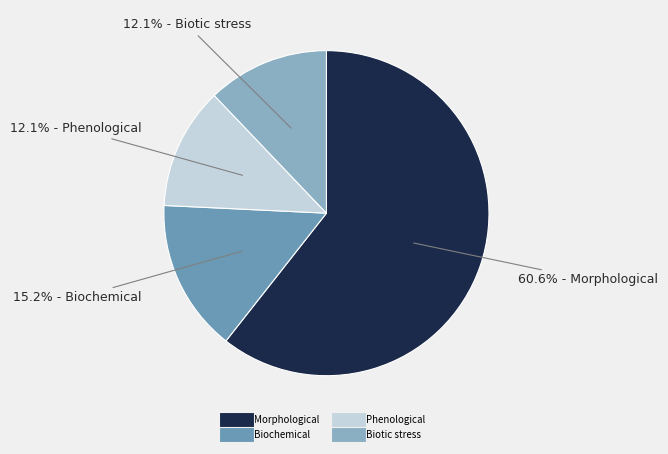

Which slice is the largest?

Morphological